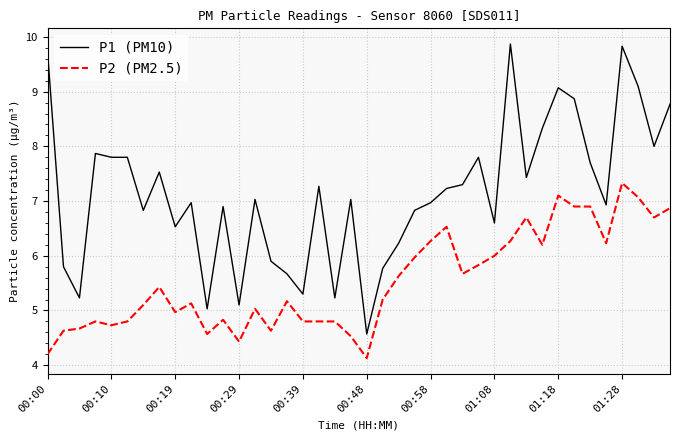

Which series has the largest range (max minus min)?

P1 (PM10)